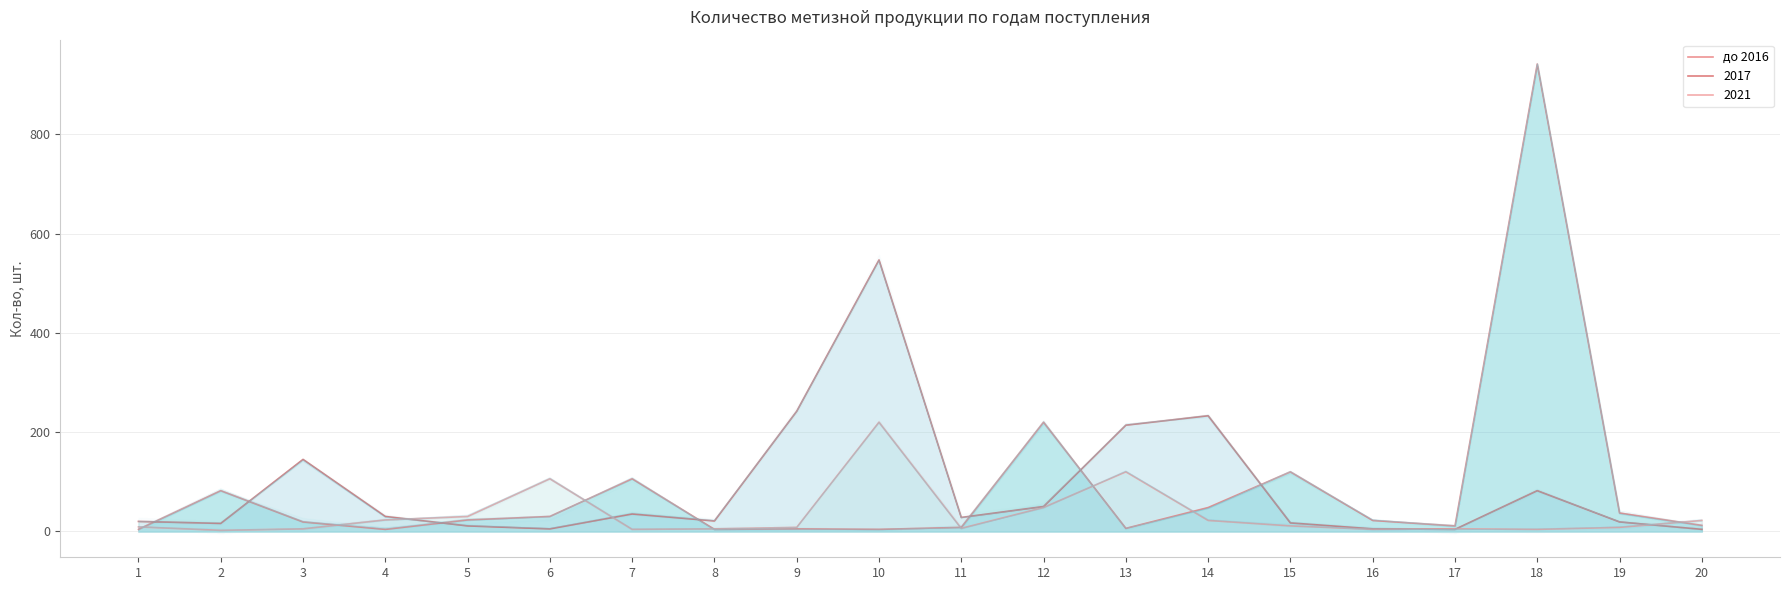

What is the average value?

85